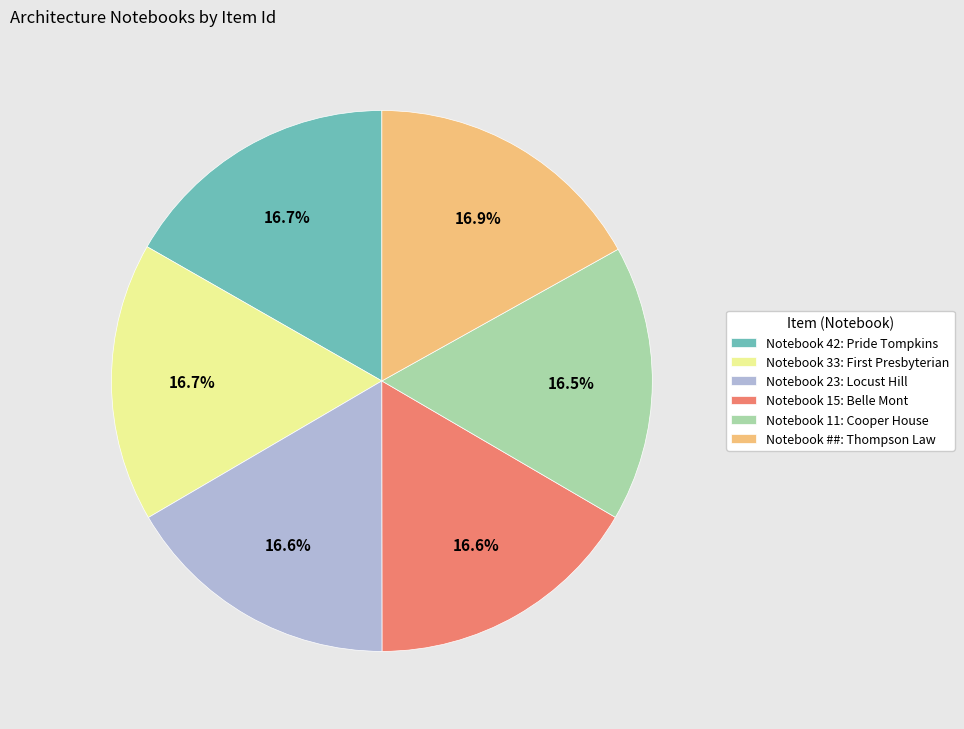

Does Notebook 15: Belle Mont represent more than half of the total?

No